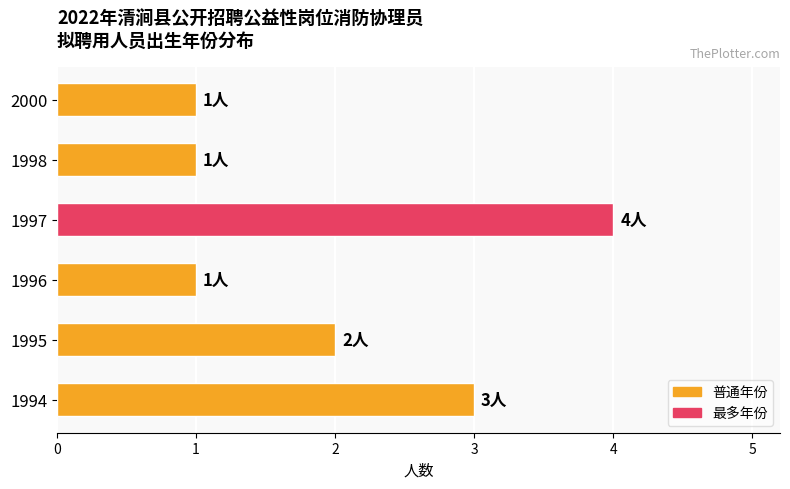

The value at 1994 is 4. True or false?

False